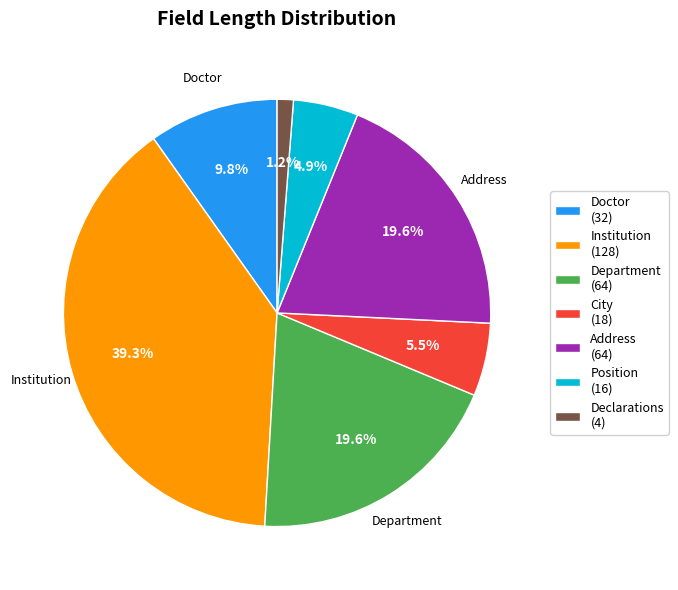

What is the total percentage of City and Declarations?

6.7%